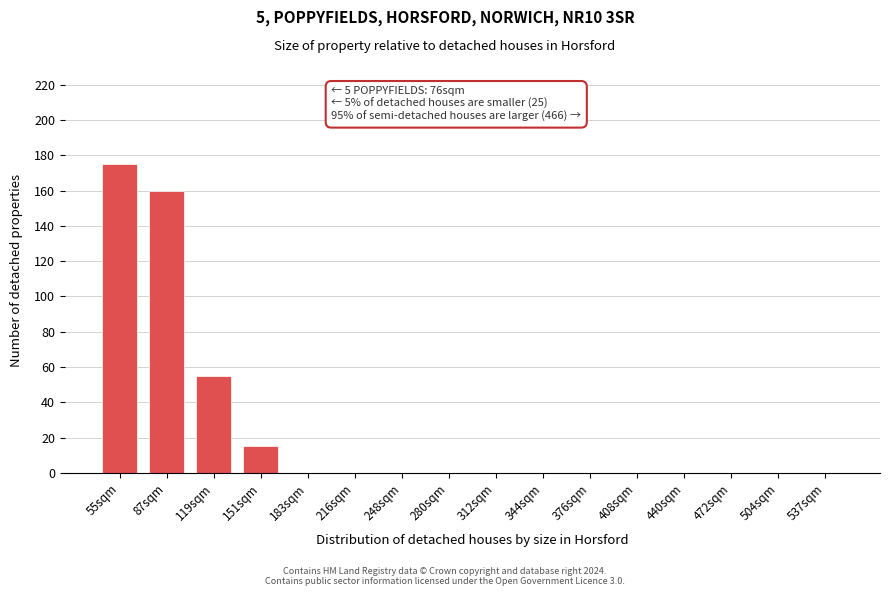

Reading right to left, list all the values displayed in this chart.

537sqm=0	504sqm=0	472sqm=0	440sqm=0	408sqm=0	376sqm=0	344sqm=0	312sqm=0	280sqm=0	248sqm=0	216sqm=0	183sqm=0	151sqm=15	119sqm=55	87sqm=160	55sqm=175